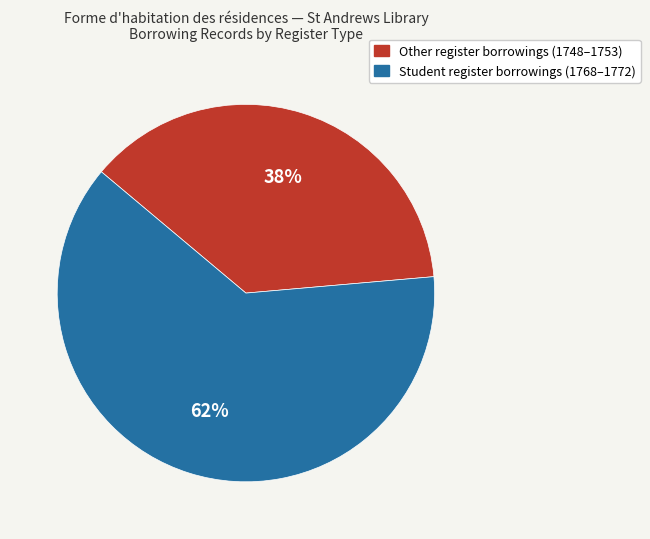

To the nearest percent, what is the average slice percentage?

50%